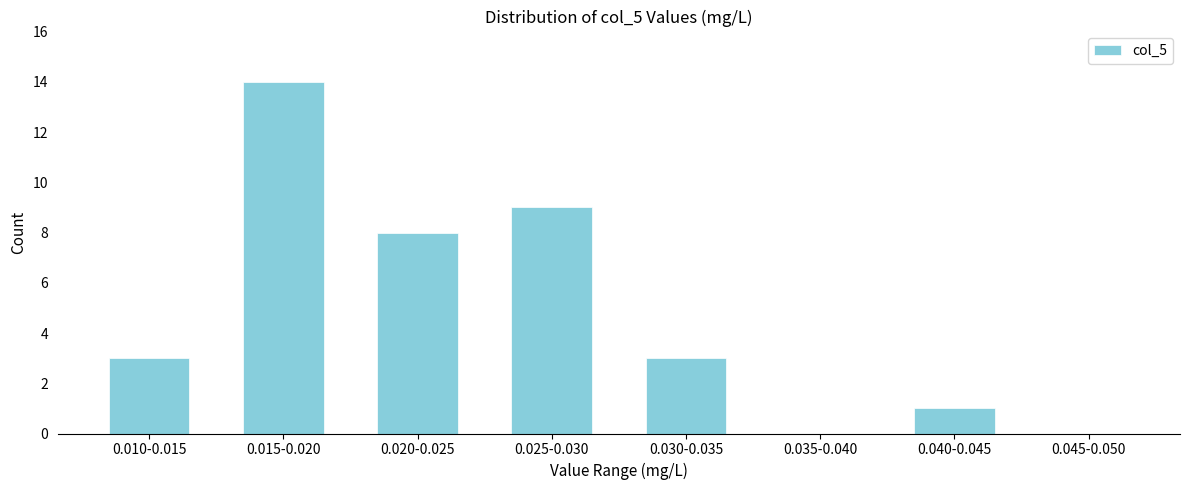

Reading left to right, transcribe all the data shown in this chart.

0.010-0.015=3	0.015-0.020=14	0.020-0.025=8	0.025-0.030=9	0.030-0.035=3	0.035-0.040=0	0.040-0.045=1	0.045-0.050=0